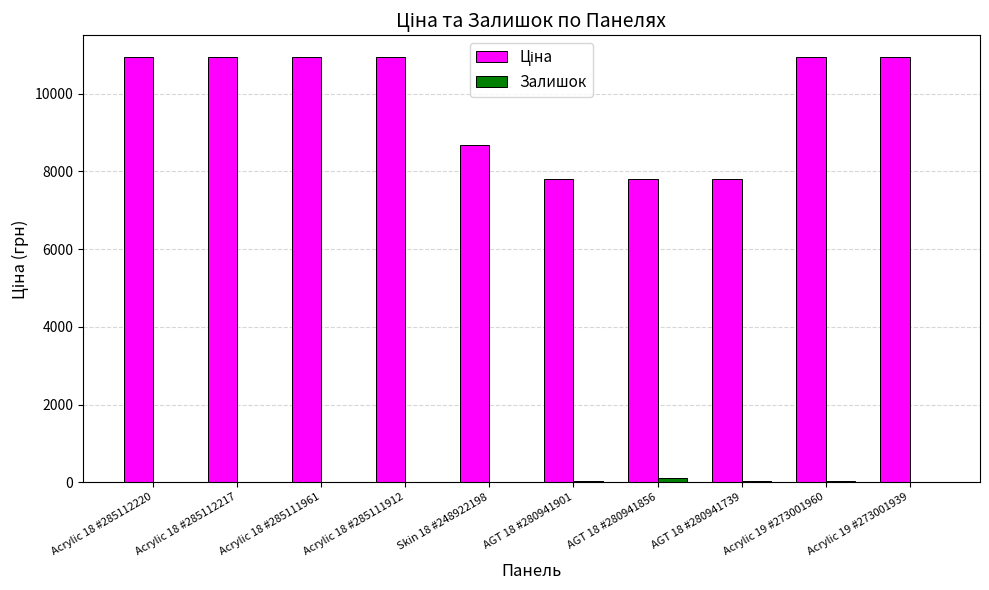

What is the maximum value shown in the chart?

10952.0